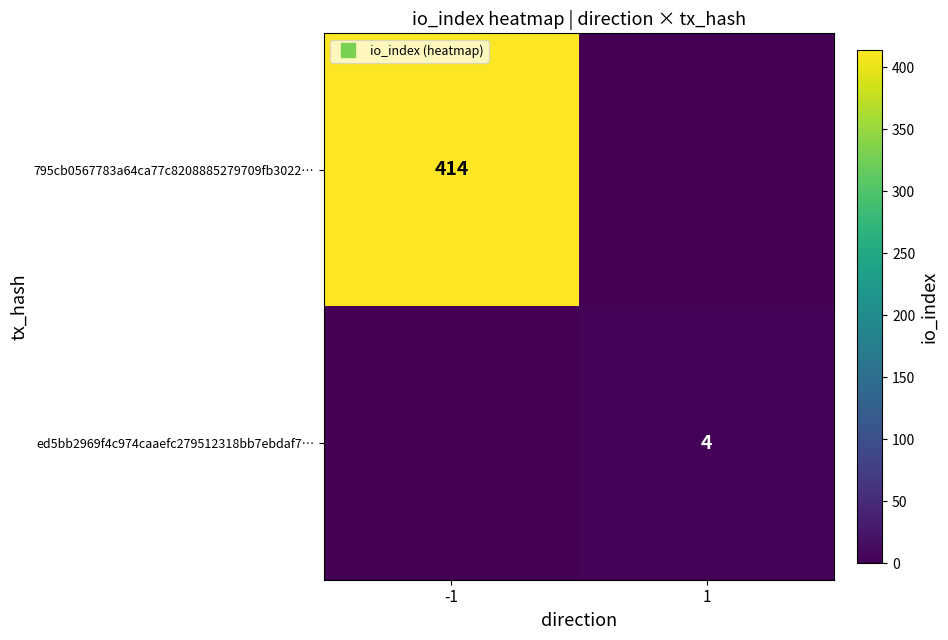

What is the difference between the highest and lowest values at 1?

4